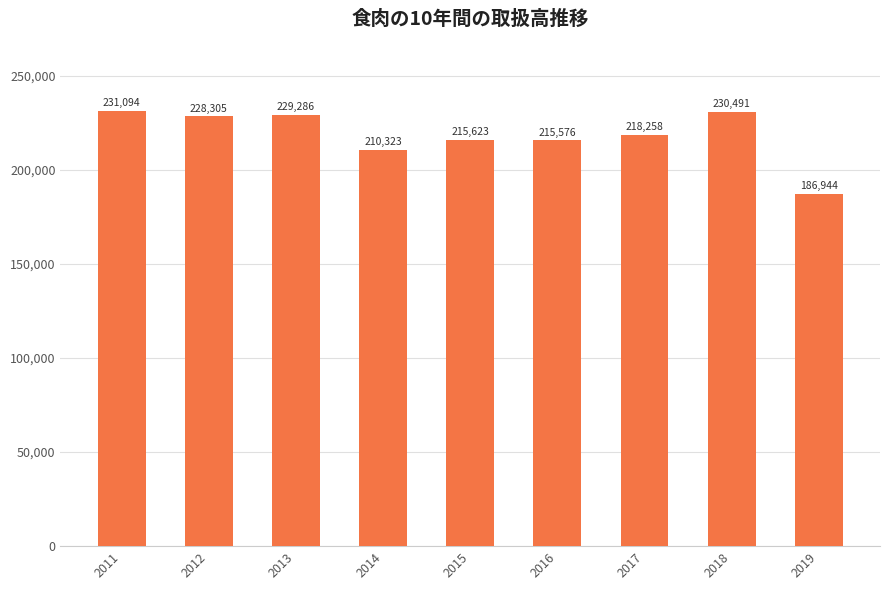

The value at 2017 is 56607. True or false?

False